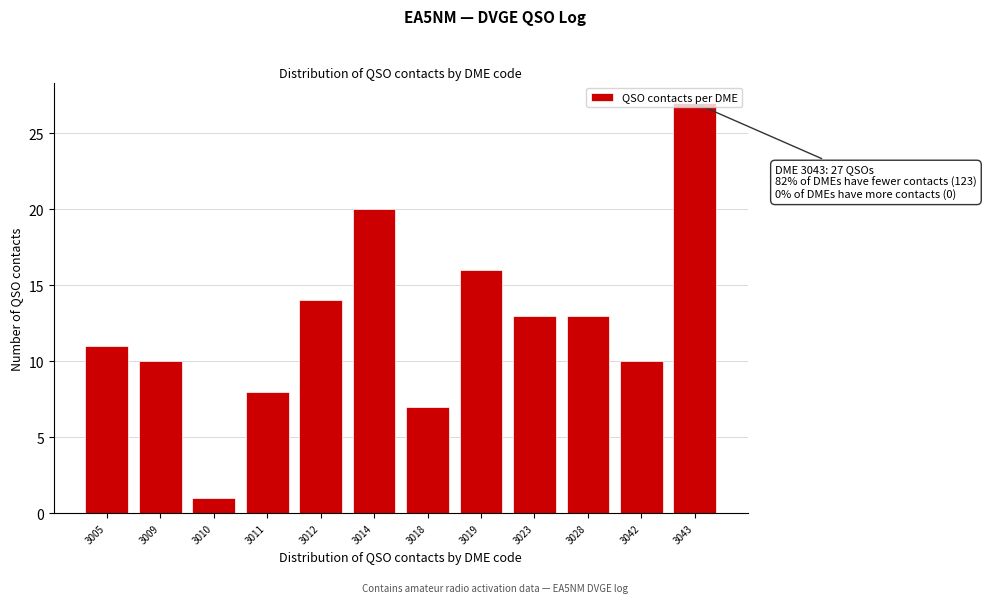

What is the maximum value shown in the chart?

27